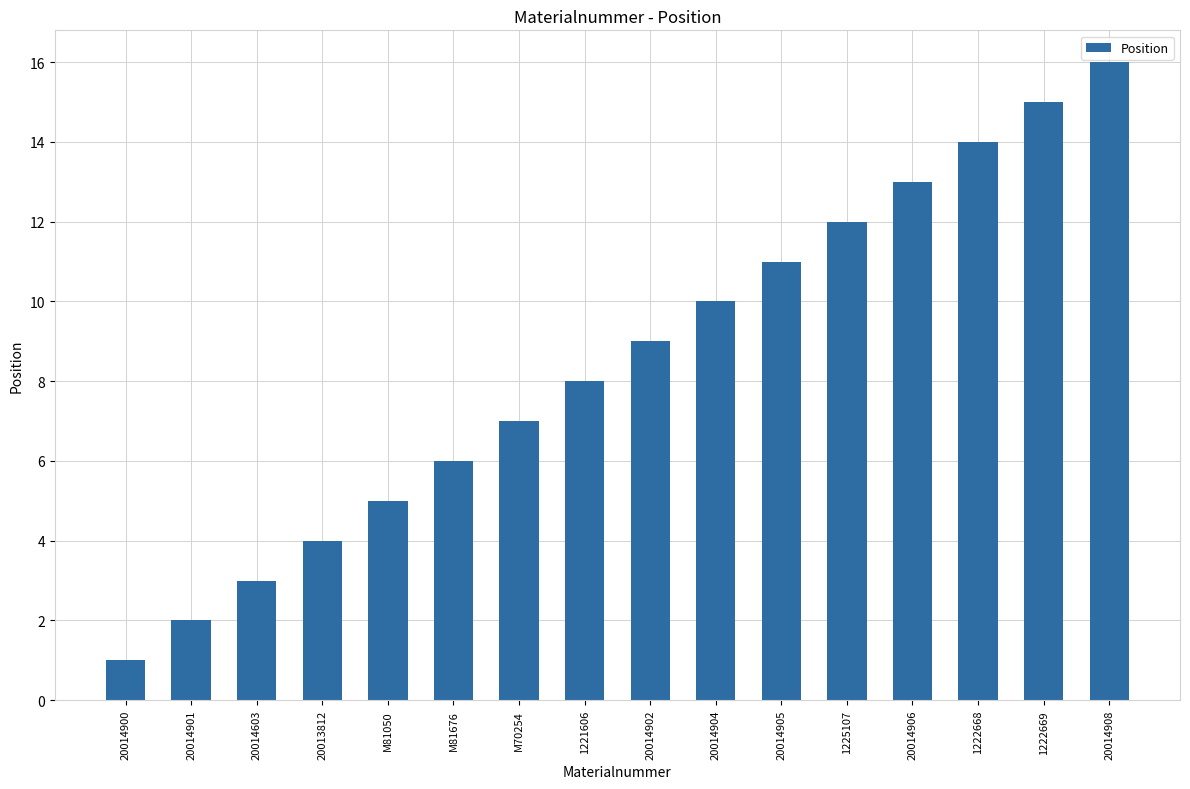

Is it true that the value at 20014905 is 7?

False